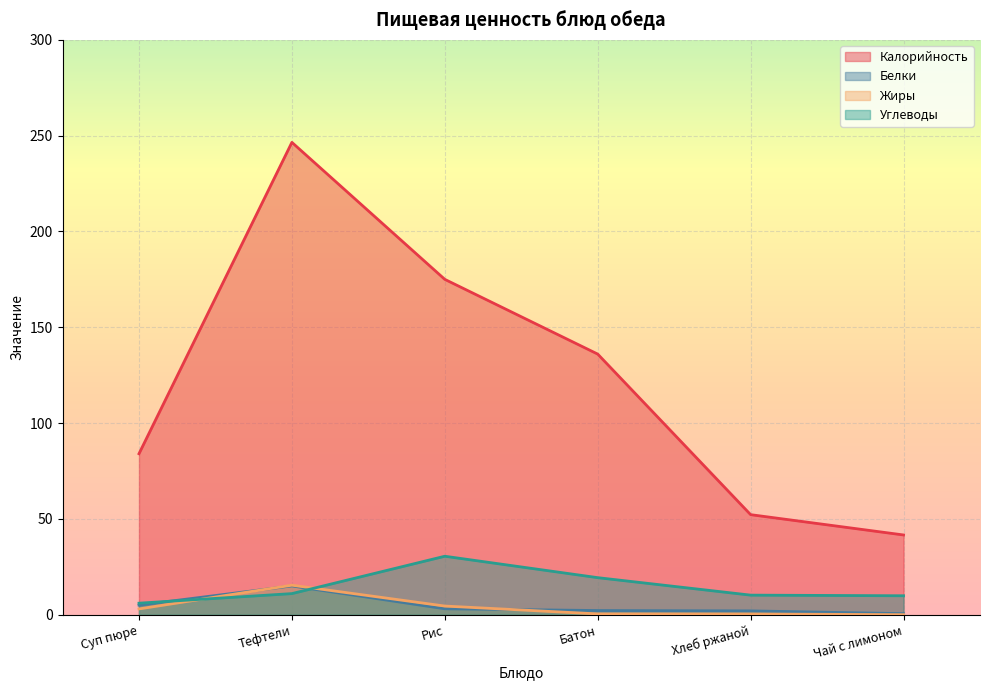

Which series has the largest total across all categories?

Калорийность